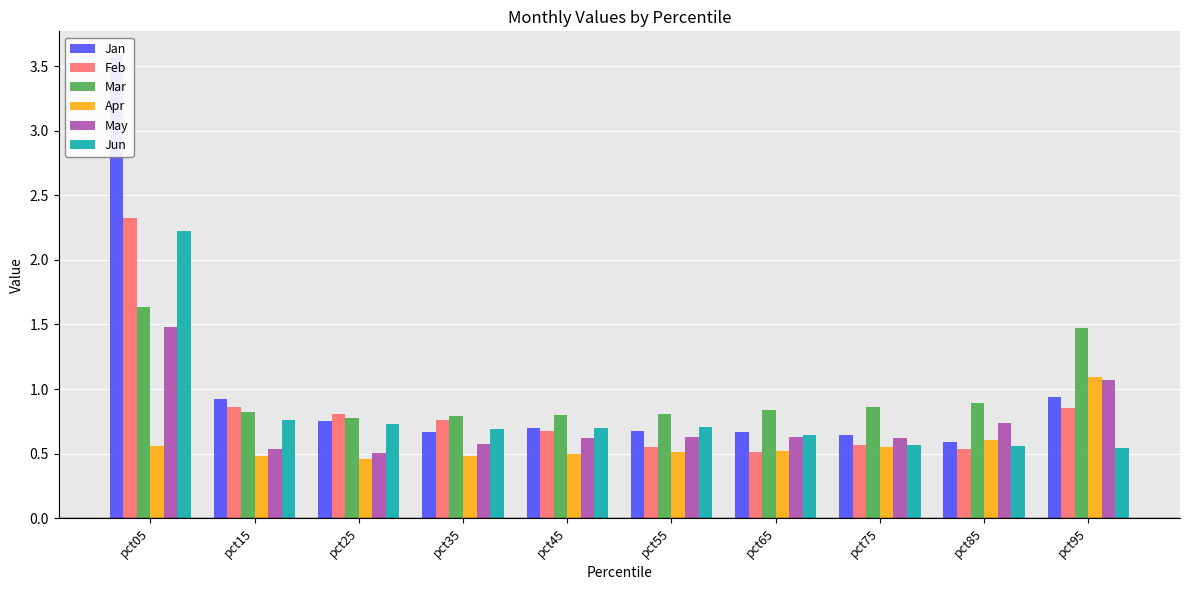

Reading left to right, extract all data points from this chart.

Jan: 3.6	0.9	0.8	0.7	0.7	0.7	0.7	0.6	0.6	0.9
Feb: 2.3	0.9	0.8	0.8	0.7	0.5	0.5	0.6	0.5	0.9
Mar: 1.6	0.8	0.8	0.8	0.8	0.8	0.8	0.9	0.9	1.5
Apr: 0.6	0.5	0.5	0.5	0.5	0.5	0.5	0.6	0.6	1.1
May: 1.5	0.5	0.5	0.6	0.6	0.6	0.6	0.6	0.7	1.1
Jun: 2.2	0.8	0.7	0.7	0.7	0.7	0.6	0.6	0.6	0.5